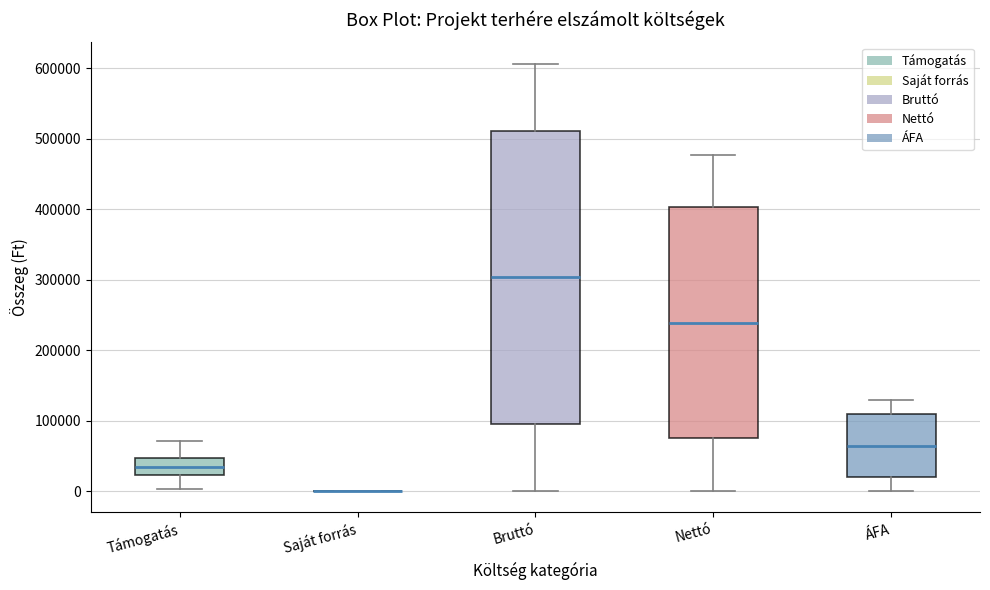

Reading left to right, read every box against the y-axis: the position of its median line, the range the box covers, and the ends of its whiskers. The values are not printed on the chart, so give them approximately, as read against the axis.

Támogatás: median 30000, box 20000 to 50000, whiskers 0 to 70000
Saját forrás: box collapsed to a line at 0, whiskers 0 to 0
Bruttó: median 300000, box 100000 to 510000, whiskers 0 to 610000
Nettó: median 240000, box 80000 to 400000, whiskers 0 to 480000
ÁFA: median 60000, box 20000 to 110000, whiskers 0 to 130000